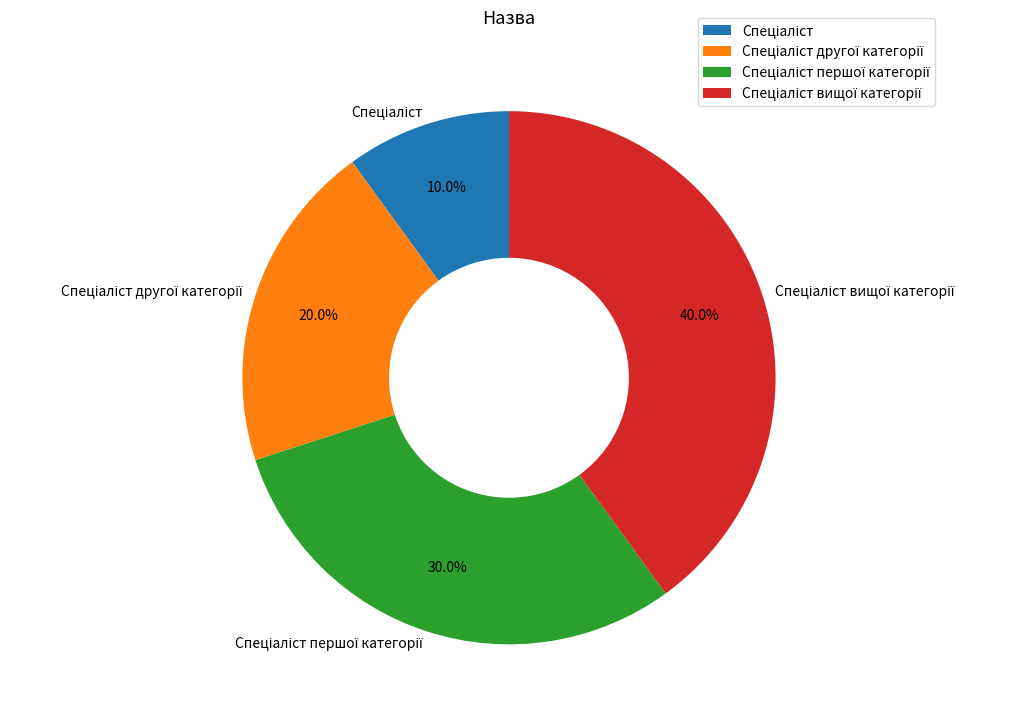

Is there a majority slice in this chart?

No